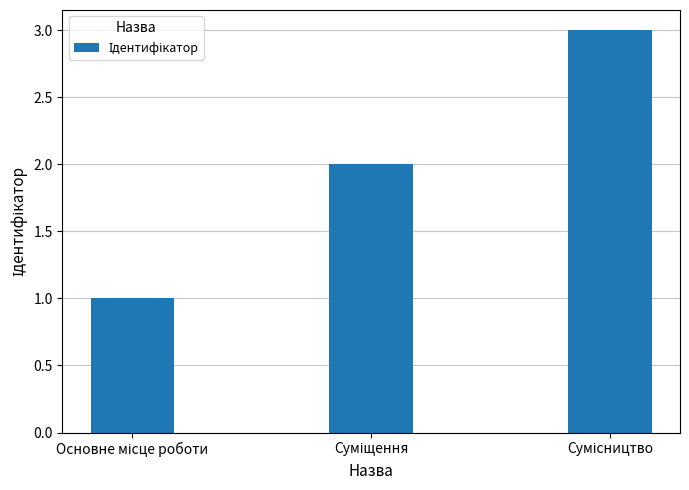

What is the sum of all values?

6